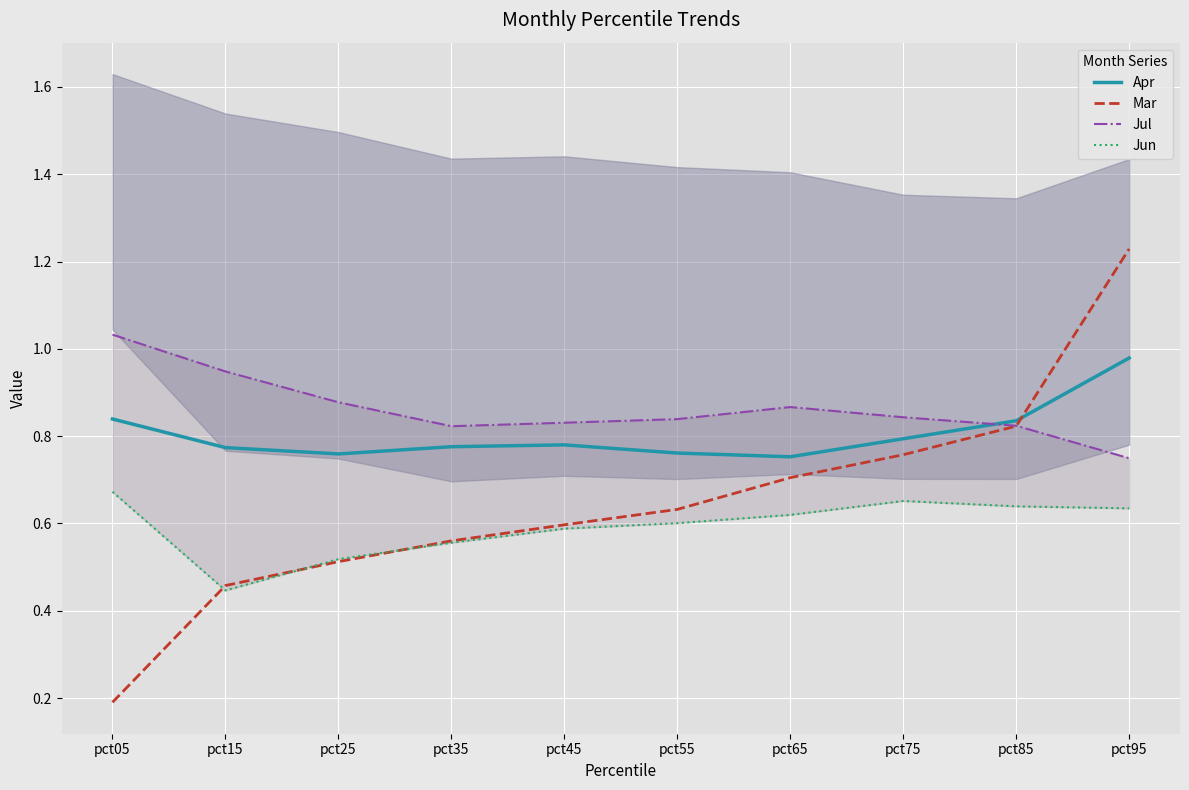

What is the difference between the maximum and minimum values in the Mar series?

1.0